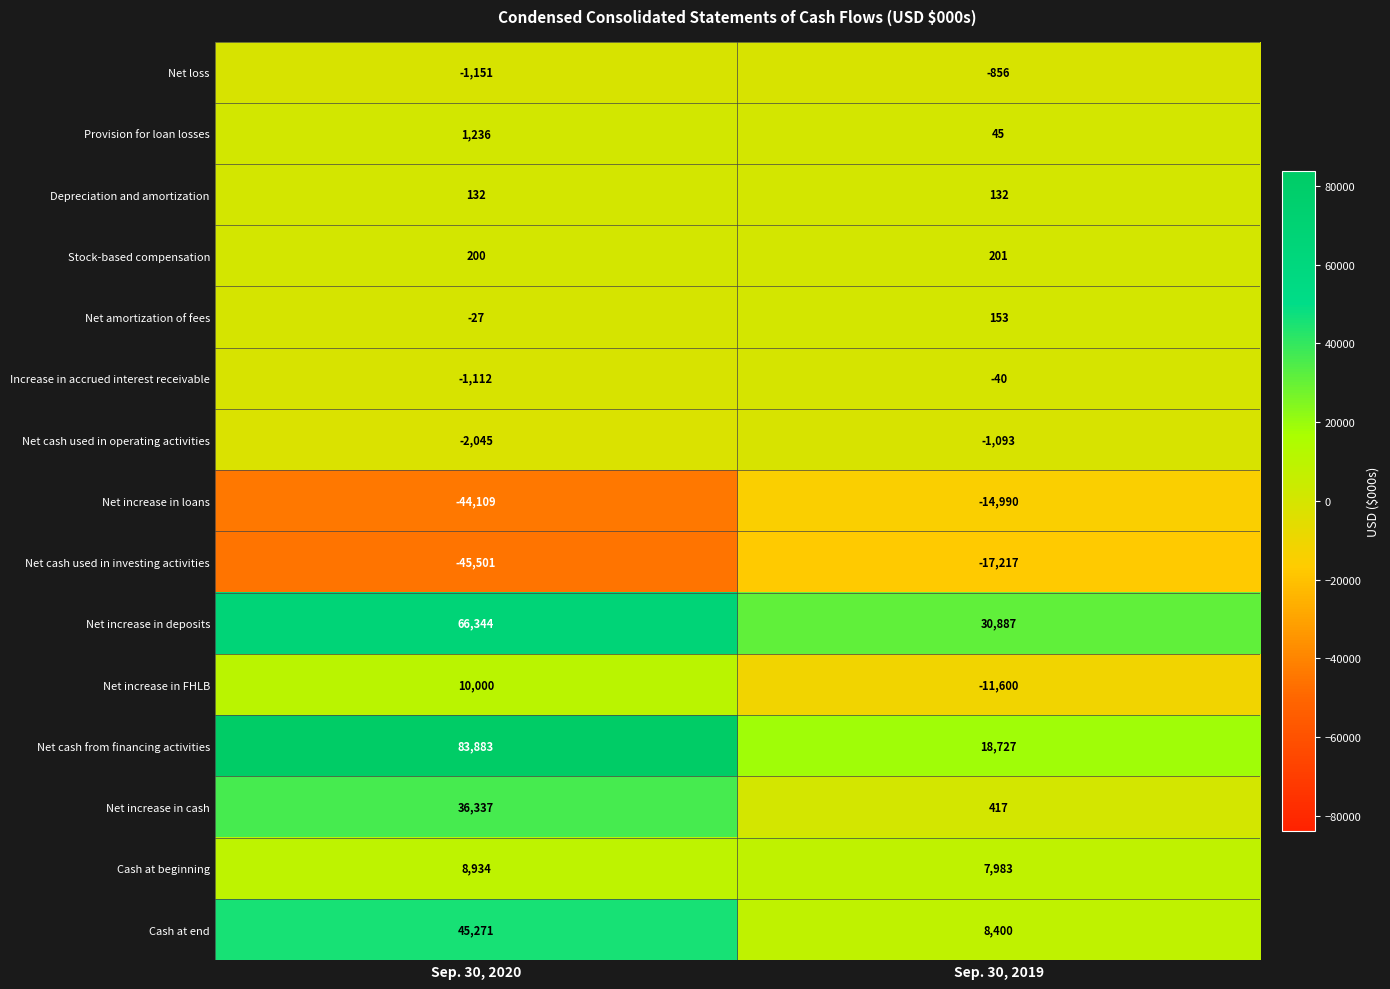

Rank the series at Sep. 30, 2019 from lowest to highest value.

Net cash used in investing activities, Net increase in loans, Net increase in FHLB, Net cash used in operating activities, Net loss, Increase in accrued interest receivable, Provision for loan losses, Depreciation and amortization, Net amortization of fees, Stock-based compensation, Net increase in cash, Cash at beginning, Cash at end, Net cash from financing activities, Net increase in deposits